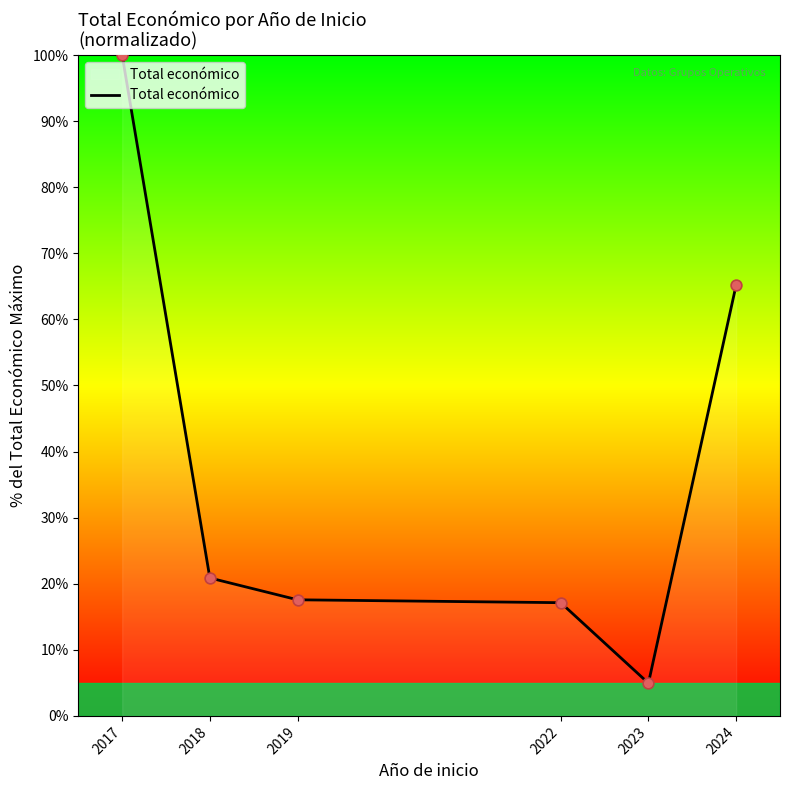

What is the change in value from 2019 to 2022?

-0.4